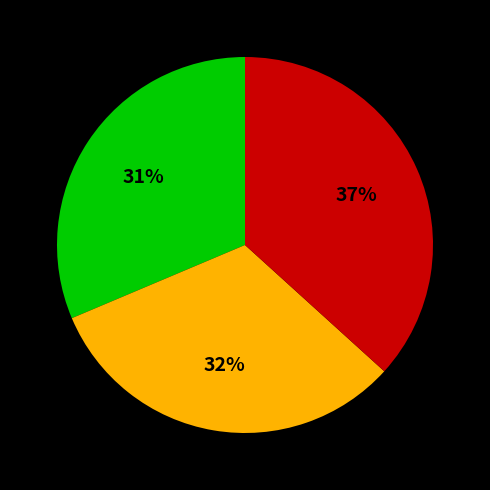

To the nearest percent, what is the average slice percentage?

33%